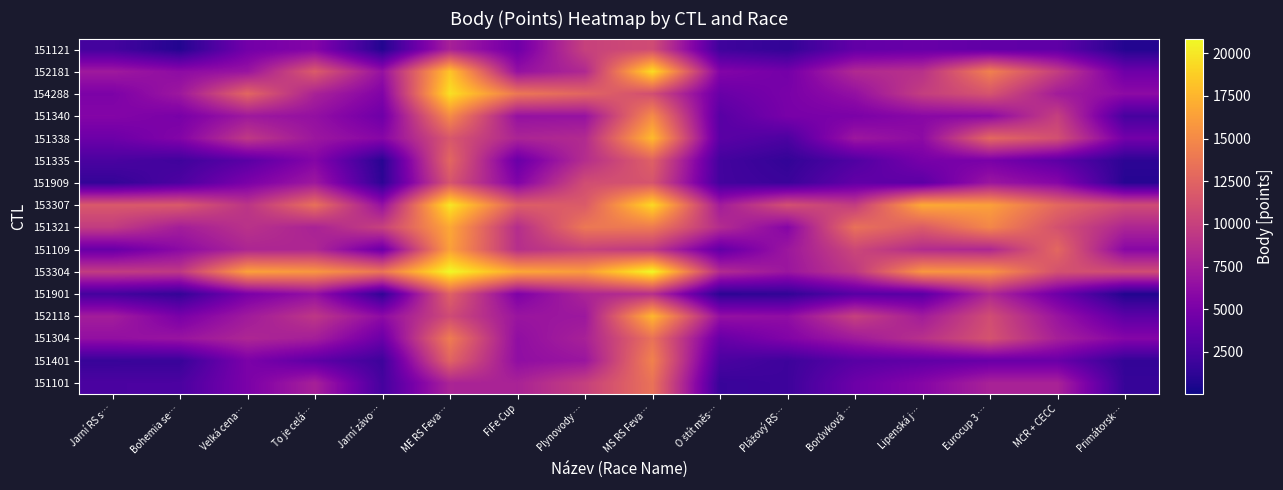

Reading left to right, list all the values displayed in this chart.

151101: Jarní RS s…=2637.0	Bohemia se…=2664.5	Velká cena…=5121.2	To je celá…=7693.6	Jarní závo…=2340.7	ME RS Feva…=7934.9	FiFe Cup=7846.1	Plynovody …=9974.1	MS RS Feva…=13496.5	O štít měs…=1721.1	Plážový RS…=1977.3	Borůvková …=4333.5	Lipenská j…=5719.1	Eurocup 3 …=7800.1	MČR + CECC=7833.0	Primátorsk…=1642.6
151401: Jarní RS s…=1708.6	Bohemia se…=1734.0	Velká cena…=5148.4	To je celá…=3598.4	Jarní závo…=1981.5	ME RS Feva…=12488.0	FiFe Cup=6312.3	Plynovody …=6891.4	MS RS Feva…=14497.2	O štít měs…=2627.0	Plážový RS…=1965.5	Borůvková …=3311.1	Lipenská j…=3710.5	Eurocup 3 …=4155.4	MČR + CECC=4177.1	Primátorsk…=1454.8
151304: Jarní RS s…=6438.8	Bohemia se…=6778.0	Velká cena…=8132.0	To je celá…=7510.1	Jarní závo…=4274.8	ME RS Feva…=14143.9	FiFe Cup=6336.5	Plynovody …=7741.9	MS RS Feva…=13463.6	O štít měs…=4062.0	Plážový RS…=5459.5	Borůvková …=7199.4	Lipenská j…=8876.9	Eurocup 3 …=11303.4	MČR + CECC=7626.1	Primátorsk…=5655.6
152118: Jarní RS s…=7436.1	Bohemia se…=5029.5	Velká cena…=7248.4	To je celá…=9320.0	Jarní závo…=6146.0	ME RS Feva…=10741.8	FiFe Cup=6858.3	Plynovody …=7023.5	MS RS Feva…=17612.5	O štít měs…=6555.3	Plážový RS…=6286.9	Borůvková …=10010.4	Lipenská j…=7355.0	Eurocup 3 …=10904.9	MČR + CECC=6810.2	Primátorsk…=3501.0
151901: Jarní RS s…=2293.8	Bohemia se…=1533.7	Velká cena…=5017.9	To je celá…=6500.0	Jarní závo…=1406.0	ME RS Feva…=12334.0	FiFe Cup=5285.2	Plynovody …=7996.6	MS RS Feva…=8741.5	O štít měs…=1145.9	Plážový RS…=1370.4	Borůvková …=3254.5	Lipenská j…=3381.0	Eurocup 3 …=8183.1	MČR + CECC=4415.9	Primátorsk…=714.5
153304: Jarní RS s…=9694.6	Bohemia se…=9432.4	Velká cena…=16374.8	To je celá…=15779.5	Jarní závo…=13662.7	ME RS Feva…=20862.0	FiFe Cup=16740.9	Plynovody …=16062.7	MS RS Feva…=20862.0	O štít měs…=8482.0	Plážový RS…=6905.9	Borůvková …=9371.9	Lipenská j…=15755.4	Eurocup 3 …=15616.2	MČR + CECC=11181.7	Primátorsk…=10842.1
151109: Jarní RS s…=4102.6	Bohemia se…=6053.7	Velká cena…=8067.8	To je celá…=8166.0	Jarní závo…=4263.3	ME RS Feva…=16338.1	FiFe Cup=8730.0	Plynovody …=10048.1	MS RS Feva…=9401.4	O štít měs…=3816.8	Plážový RS…=6992.1	Borůvková …=10455.0	Lipenská j…=8477.9	Eurocup 3 …=8160.7	MČR + CECC=12752.2	Primátorsk…=5830.0
151321: Jarní RS s…=9682.1	Bohemia se…=7483.1	Velká cena…=8994.1	To je celá…=7849.1	Jarní závo…=10094.1	ME RS Feva…=16748.7	FiFe Cup=8607.1	Plynovody …=13864.0	MS RS Feva…=14020.1	O štít měs…=8574.5	Plážový RS…=5688.5	Borůvková …=13426.8	Lipenská j…=11919.7	Eurocup 3 …=14822.2	MČR + CECC=11195.8	Primátorsk…=8080.9
153307: Jarní RS s…=11721.9	Bohemia se…=11794.0	Velká cena…=9165.9	To je celá…=13359.7	Jarní závo…=6565.6	ME RS Feva…=19998.9	FiFe Cup=12119.9	Plynovody …=11876.8	MS RS Feva…=19329.0	O štít měs…=7370.7	Plážový RS…=11134.6	Borůvková …=9706.0	Lipenská j…=16897.9	Eurocup 3 …=16335.8	MČR + CECC=12786.4	Primátorsk…=10798.7
151909: Jarní RS s…=1514.7	Bohemia se…=2731.6	Velká cena…=5123.9	To je celá…=7101.5	Jarní závo…=1222.1	ME RS Feva…=11439.1	FiFe Cup=5455.6	Plynovody …=10887.8	MS RS Feva…=11415.5	O štít měs…=2263.0	Plážový RS…=1832.3	Borůvková …=3779.9	Lipenská j…=3527.2	Eurocup 3 …=6920.6	MČR + CECC=5743.4	Primátorsk…=946.6
151335: Jarní RS s…=2596.5	Bohemia se…=2117.0	Velká cena…=3423.2	To je celá…=5634.0	Jarní závo…=991.5	ME RS Feva…=12710.8	FiFe Cup=4212.0	Plynovody …=8651.0	MS RS Feva…=12294.5	O štít měs…=2274.3	Plážový RS…=1481.0	Borůvková …=2919.8	Lipenská j…=4912.1	Eurocup 3 …=5032.0	MČR + CECC=3557.5	Primátorsk…=1192.6
151338: Jarní RS s…=4333.9	Bohemia se…=5537.5	Velká cena…=9449.9	To je celá…=6978.7	Jarní závo…=5745.6	ME RS Feva…=11612.9	FiFe Cup=7974.4	Plynovody …=8407.1	MS RS Feva…=17776.3	O štít měs…=3399.4	Plážový RS…=2705.9	Borůvková …=7029.0	Lipenská j…=6124.1	Eurocup 3 …=12811.3	MČR + CECC=11060.3	Primátorsk…=4695.4
151340: Jarní RS s…=5596.4	Bohemia se…=5011.9	Velká cena…=7116.8	To je celá…=6485.1	Jarní závo…=4441.8	ME RS Feva…=15105.9	FiFe Cup=6571.2	Plynovody …=6672.6	MS RS Feva…=15099.0	O štít měs…=3301.8	Plážový RS…=4973.4	Borůvková …=5120.9	Lipenská j…=5890.0	Eurocup 3 …=6019.6	MČR + CECC=9931.9	Primátorsk…=2418.6
154288: Jarní RS s…=5200.2	Bohemia se…=7063.7	Velká cena…=12661.8	To je celá…=7826.3	Jarní závo…=5411.5	ME RS Feva…=19682.1	FiFe Cup=13831.8	Plynovody …=12616.0	MS RS Feva…=10970.6	O štít měs…=4160.7	Plážový RS…=5029.2	Borůvková …=6483.9	Lipenská j…=9846.8	Eurocup 3 …=11353.0	MČR + CECC=7381.6	Primátorsk…=6109.3
152181: Jarní RS s…=7193.0	Bohemia se…=6148.7	Velká cena…=6817.9	To je celá…=11894.6	Jarní závo…=6576.7	ME RS Feva…=18270.4	FiFe Cup=6535.3	Plynovody …=8275.5	MS RS Feva…=19555.7	O štít měs…=5543.7	Plážový RS…=4748.2	Borůvková …=8344.6	Lipenská j…=8875.0	Eurocup 3 …=14441.2	MČR + CECC=9814.0	Primátorsk…=4402.0
151121: Jarní RS s…=2305.2	Bohemia se…=786.6	Velká cena…=4665.3	To je celá…=5604.5	Jarní závo…=756.6	ME RS Feva…=7716.0	FiFe Cup=4458.5	Plynovody …=10069.5	MS RS Feva…=10839.9	O štít měs…=2064.7	Plážový RS…=1420.7	Borůvková …=3814.3	Lipenská j…=4109.5	Eurocup 3 …=3733.8	MČR + CECC=3649.0	Primátorsk…=804.0